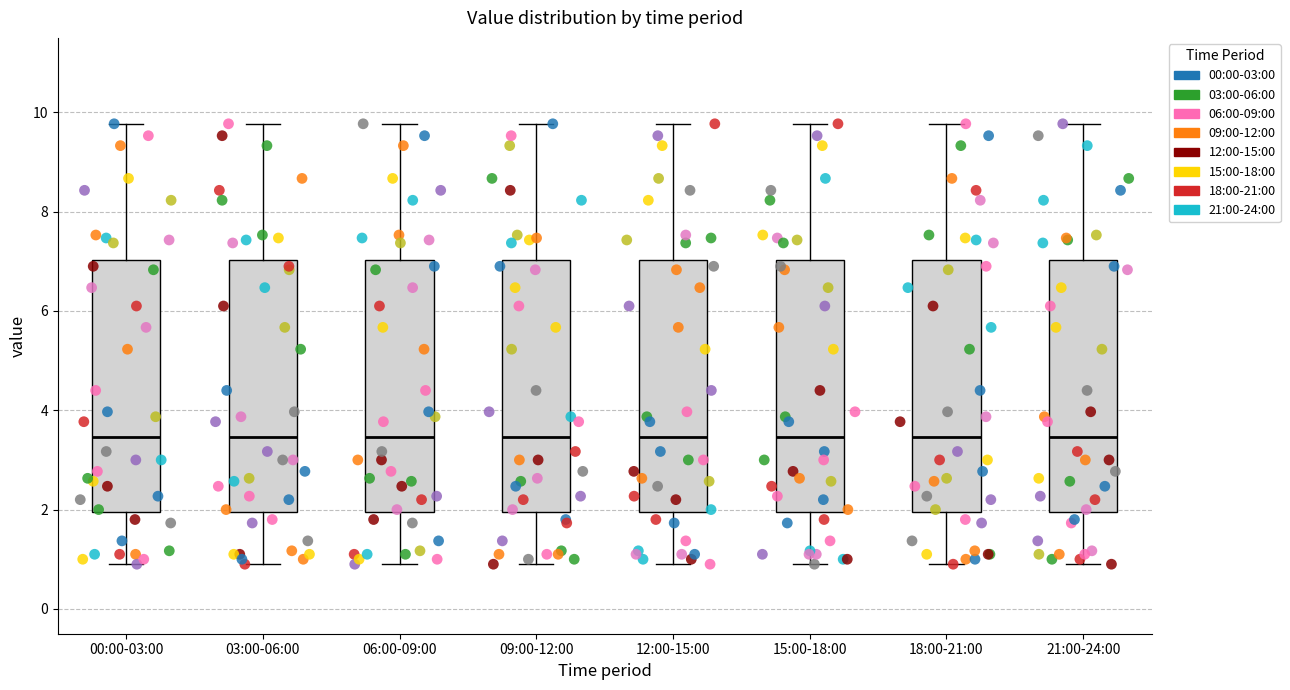

Where does the lower whisker of the box for 03:00-06:00 end on the y-axis? The values are not printed on the chart, so give them approximately, as read against the axis.

1.0